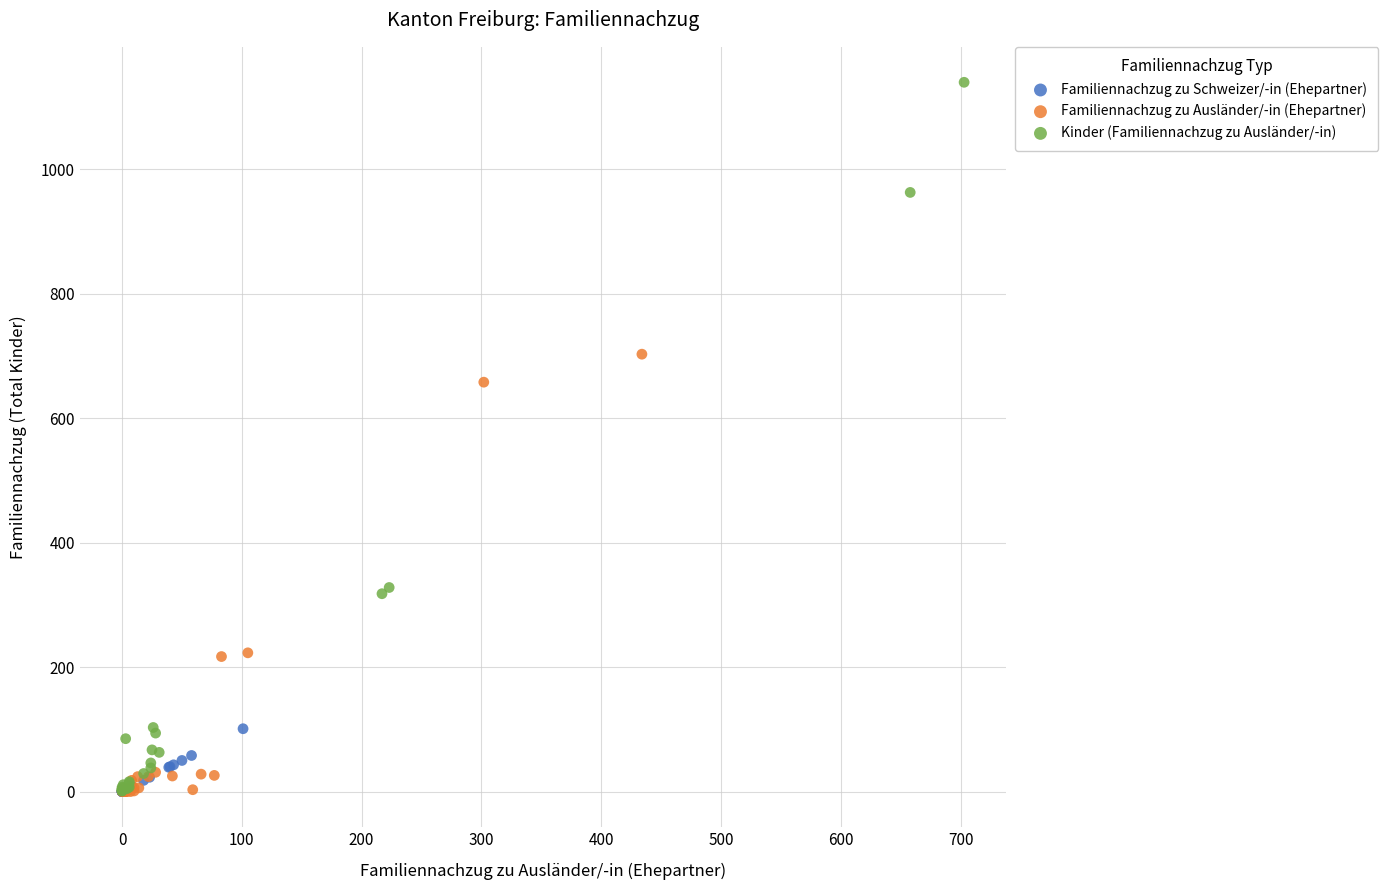

Which series contains the highest Y value?

Kinder (Familiennachzug zu Ausländer/-in)